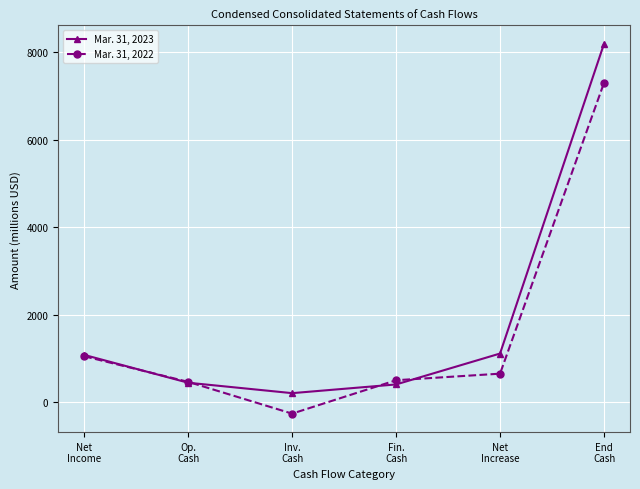

What is the value of the Mar. 31, 2023 point at the 2nd from the left?

443